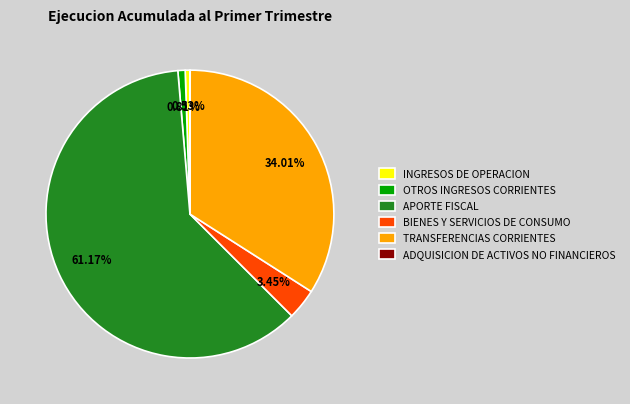

Which slice represents more than half of the pie?

APORTE FISCAL